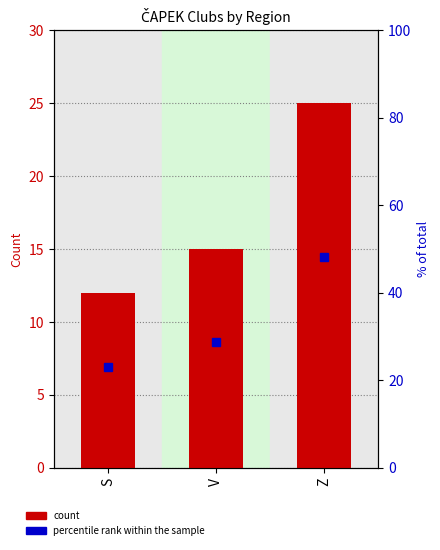

The value of percentile rank within the sample at S is 23.1. True or false?

True